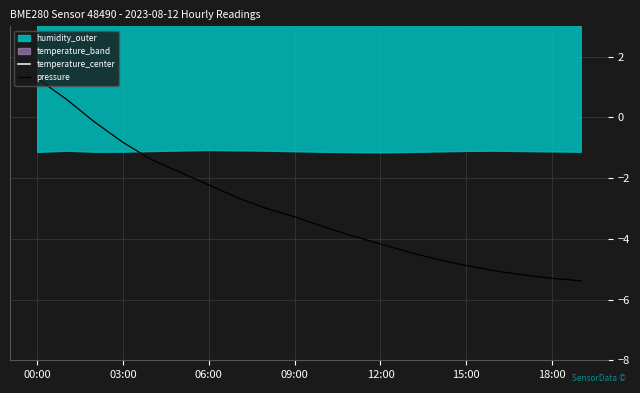

Which series has the widest spread of values?

pressure